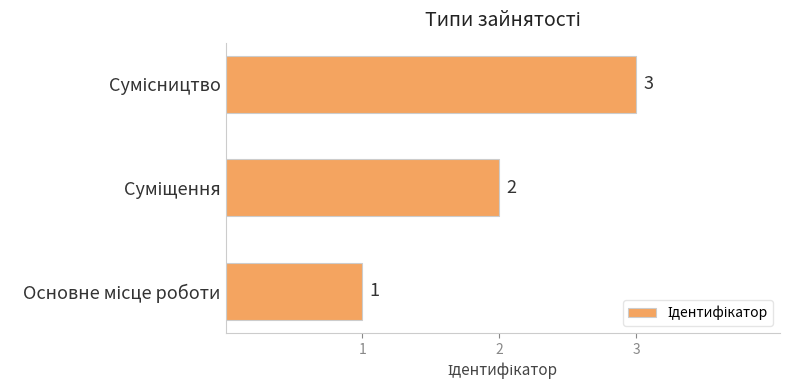

How many values are between 1 and 3?

3